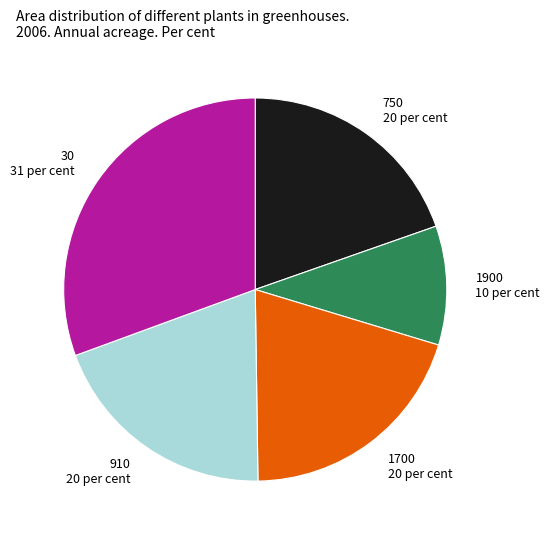

Between 30 and 910, which is larger?

30